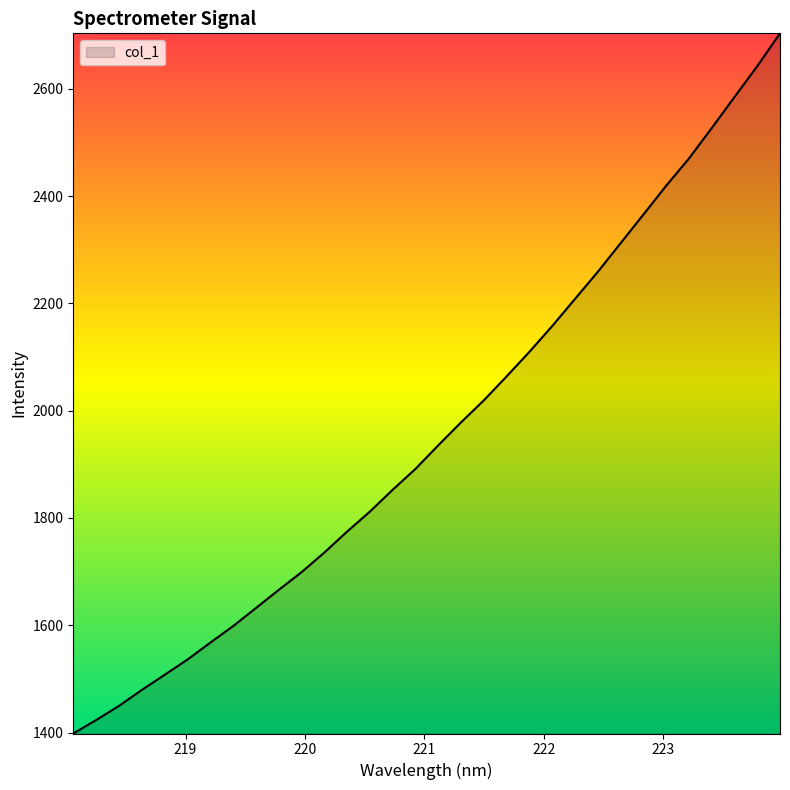

What is the greatest value displayed?

2703.2